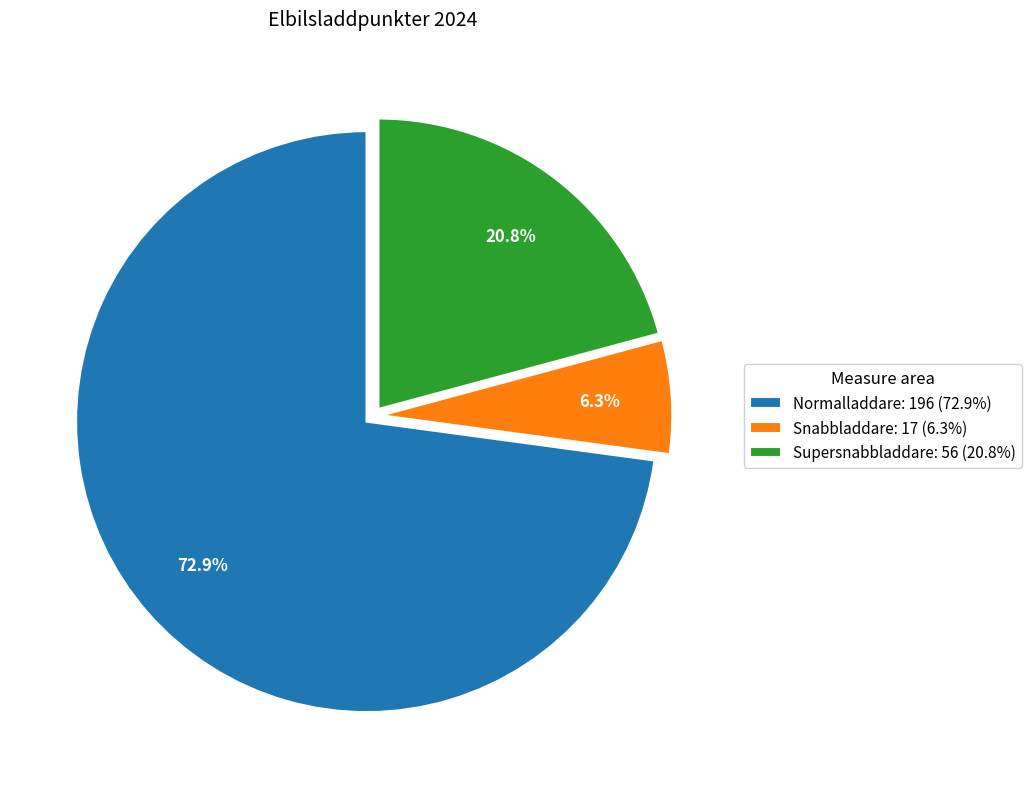

To the nearest percent, what percentage of the pie is Supersnabbladdare?

21%